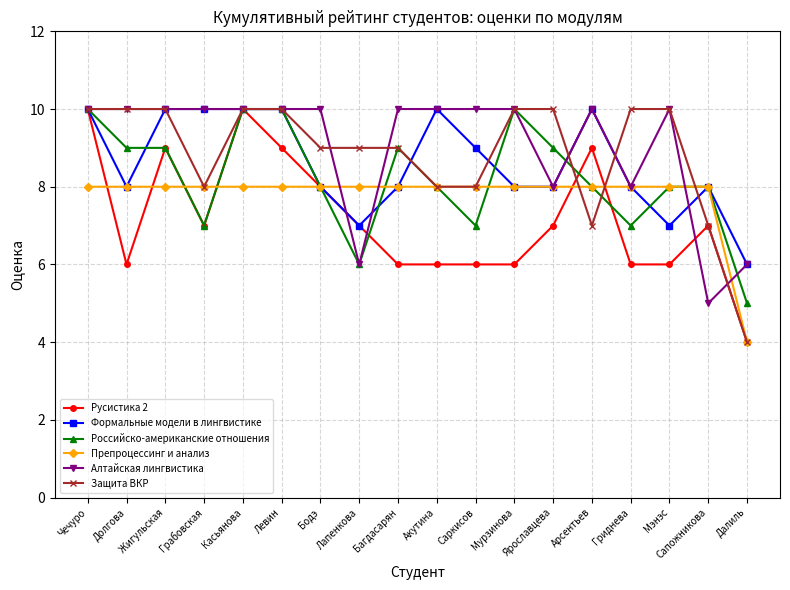

Which series ends up on top after the final intersection of Алтайская лингвистика and Российско-американские отношения?

Алтайская лингвистика